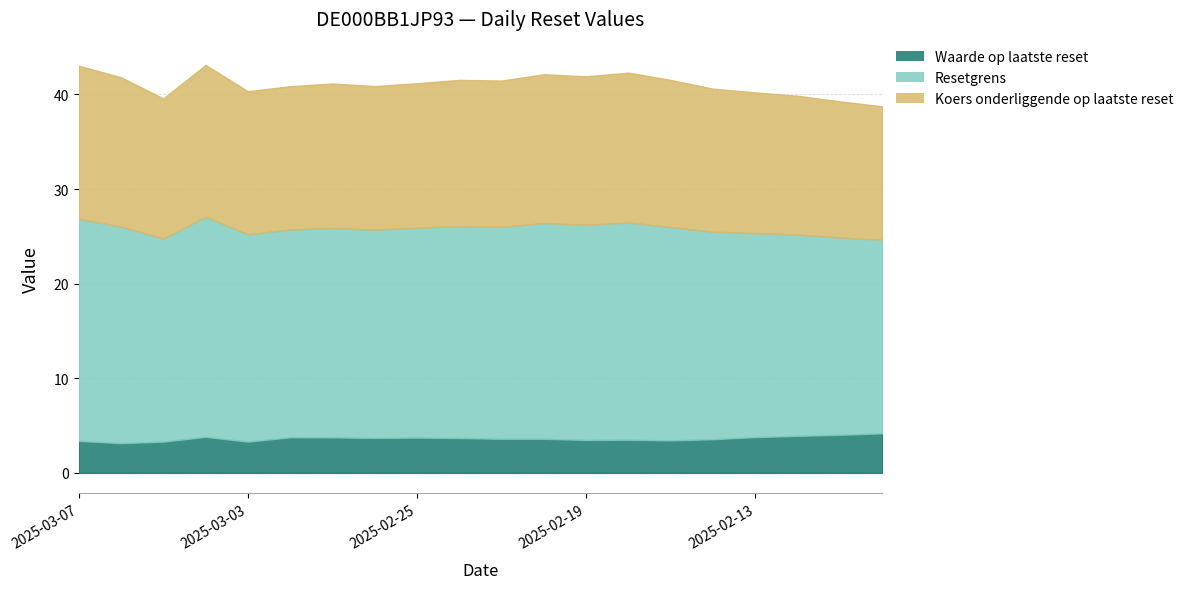

Between 2025-02-25 and 2025-02-17, which is larger?

2025-02-25